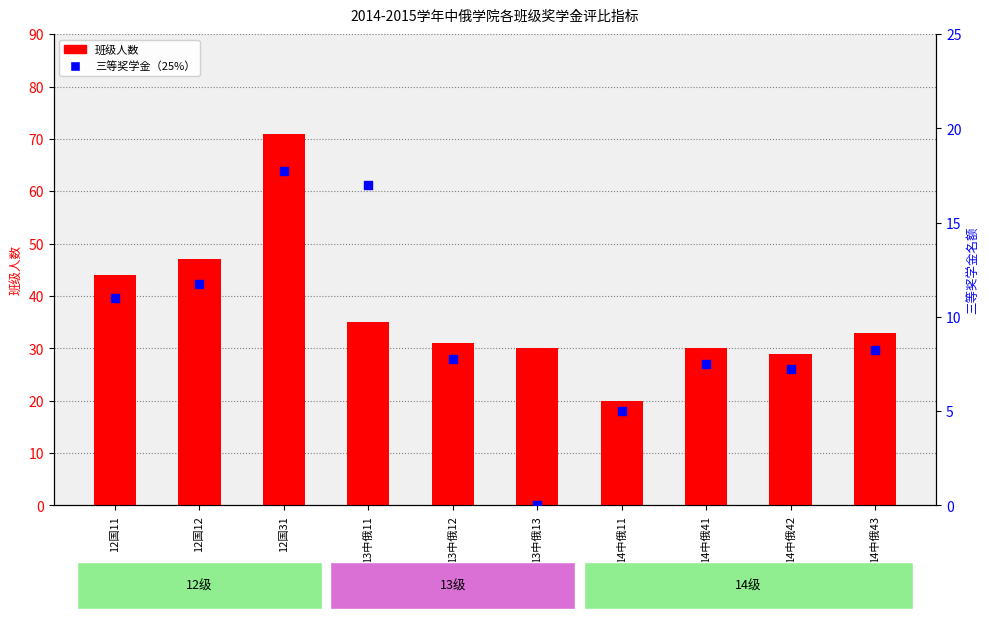

What are all the series names shown in the legend?

班级人数, 三等奖学金（25%）